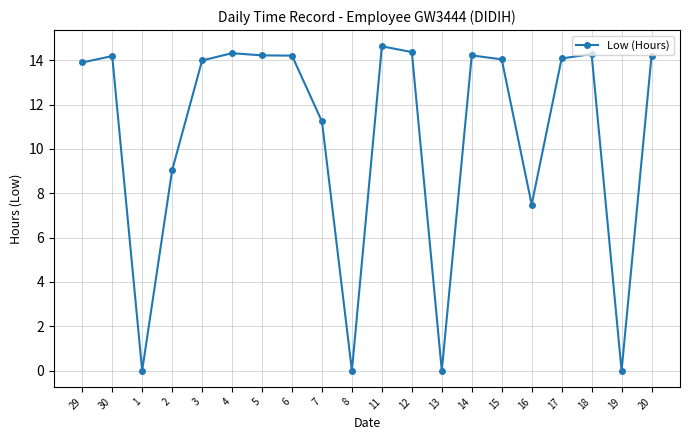

Is this an area chart (filled region under the line)?

No